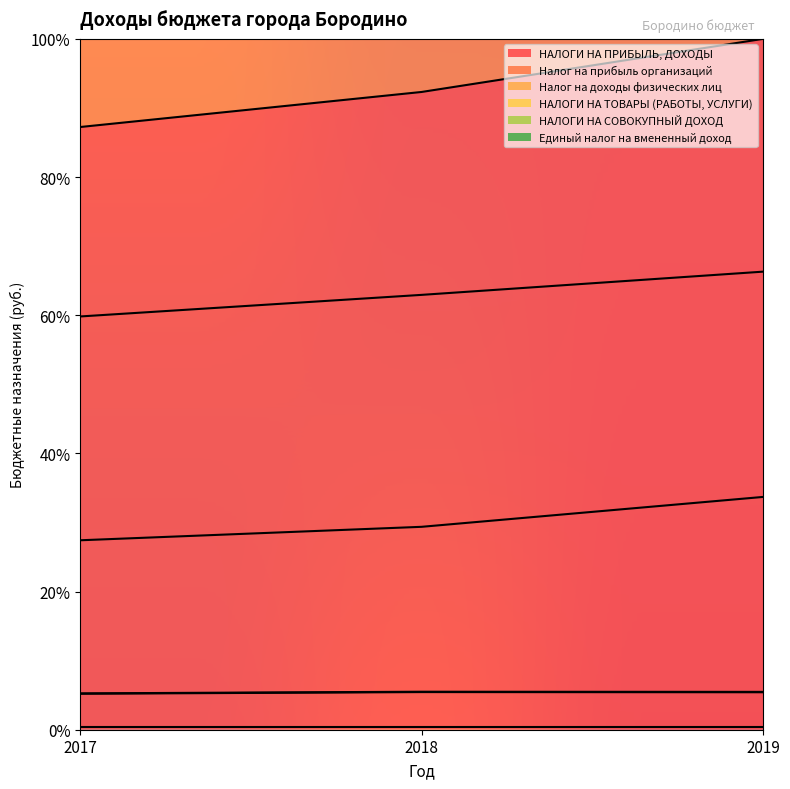

Which category has the highest value in the НАЛОГИ НА СОВОКУПНЫЙ ДОХОД series?

2018